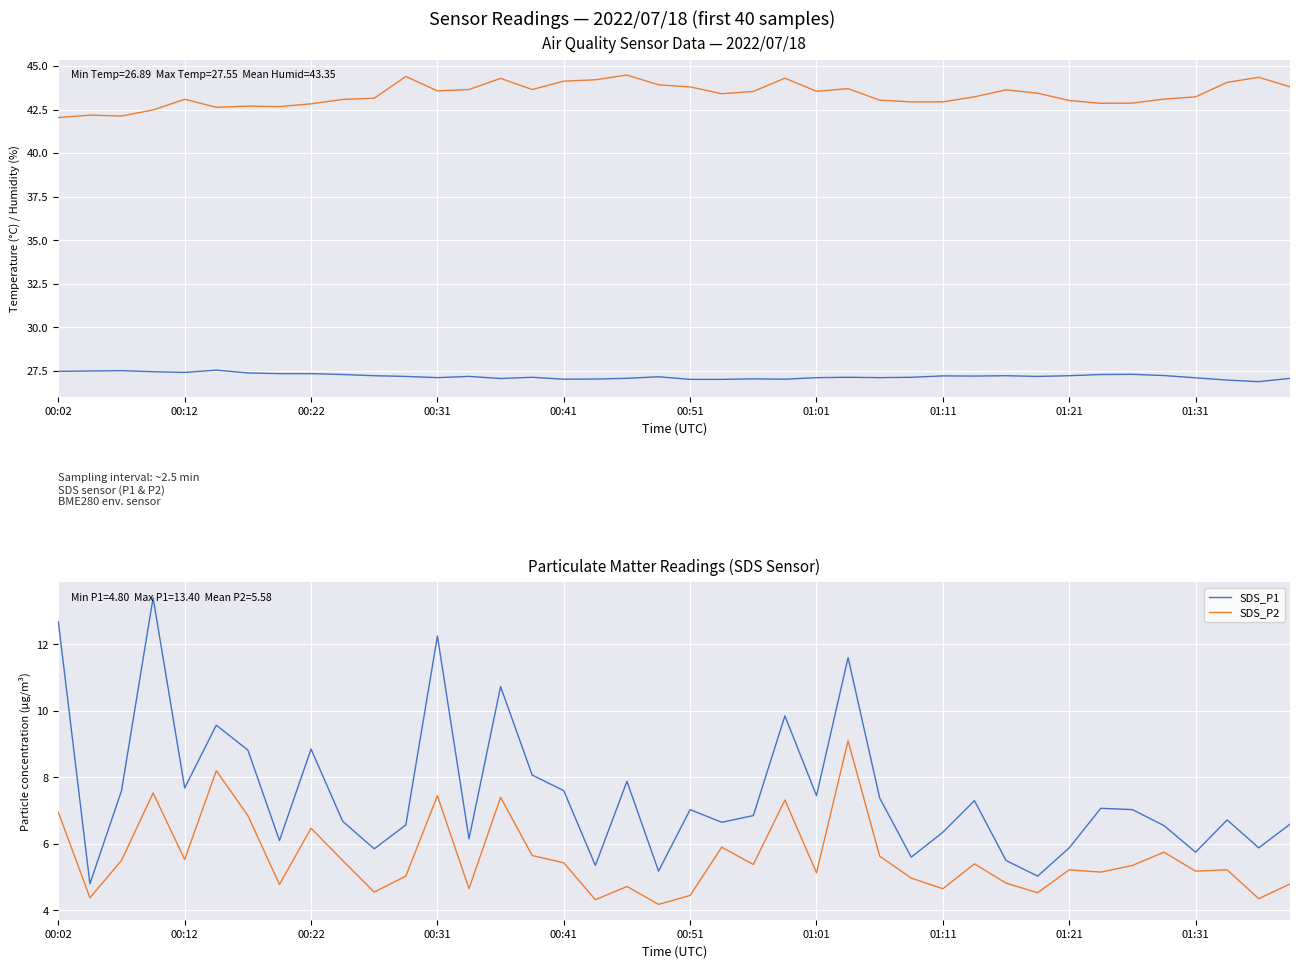

What position from the left is 19?

20